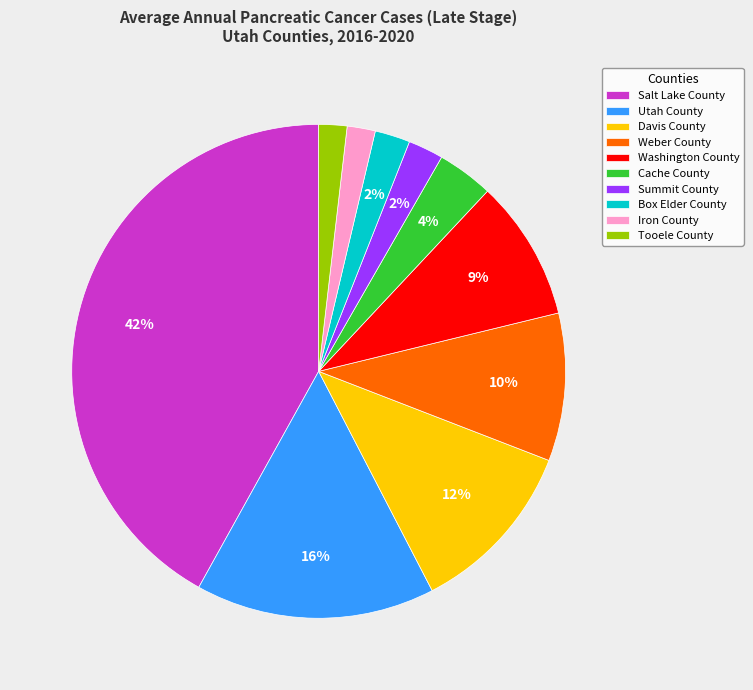

To the nearest percent, what portion does Tooele County represent?

2%